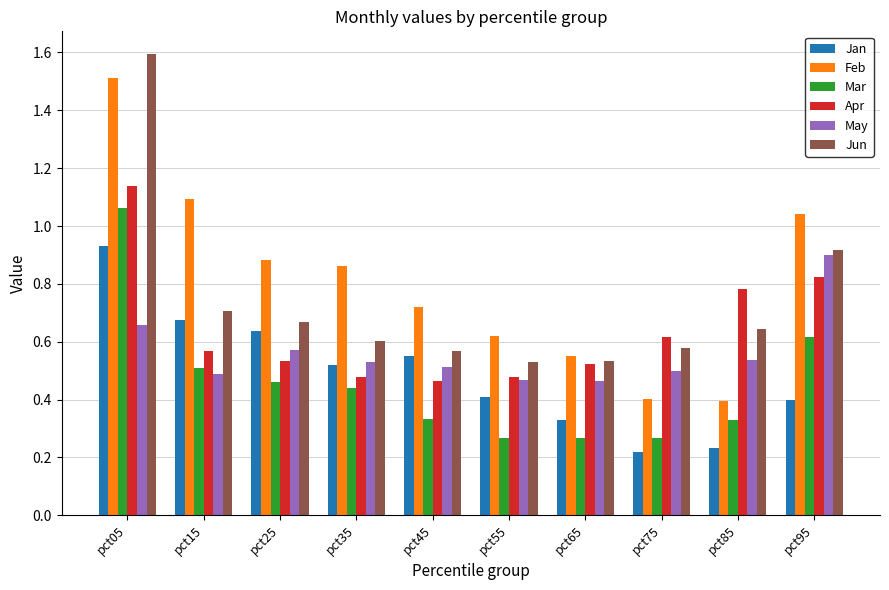

Where is Jun nearest to the value 1?

pct95